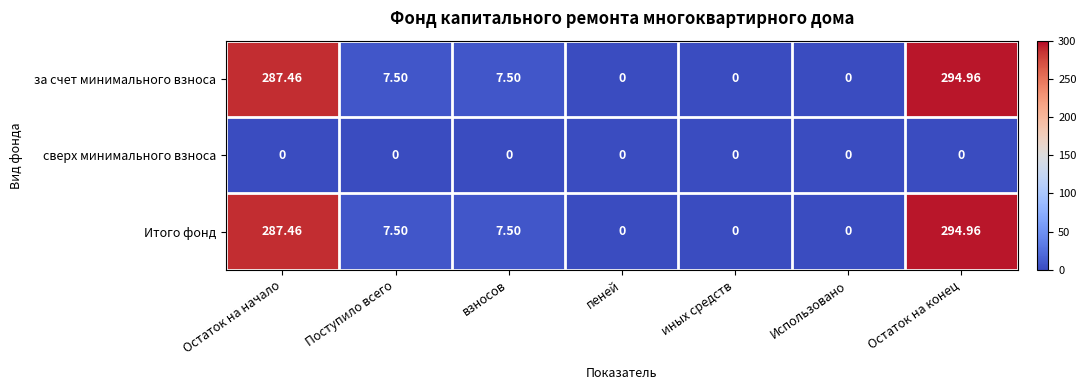

At which category is the sum across all series the highest?

Остаток на конец